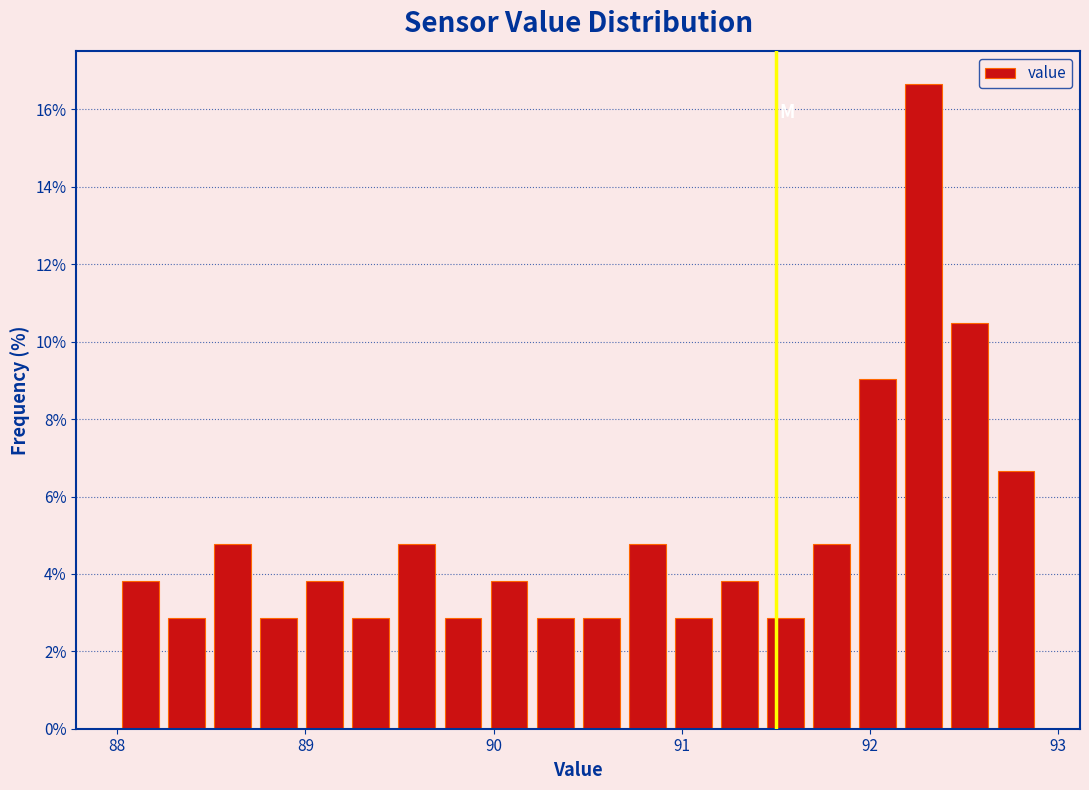

Read against the x-axis, roughly where is the centre of the tallest bar?

92.3